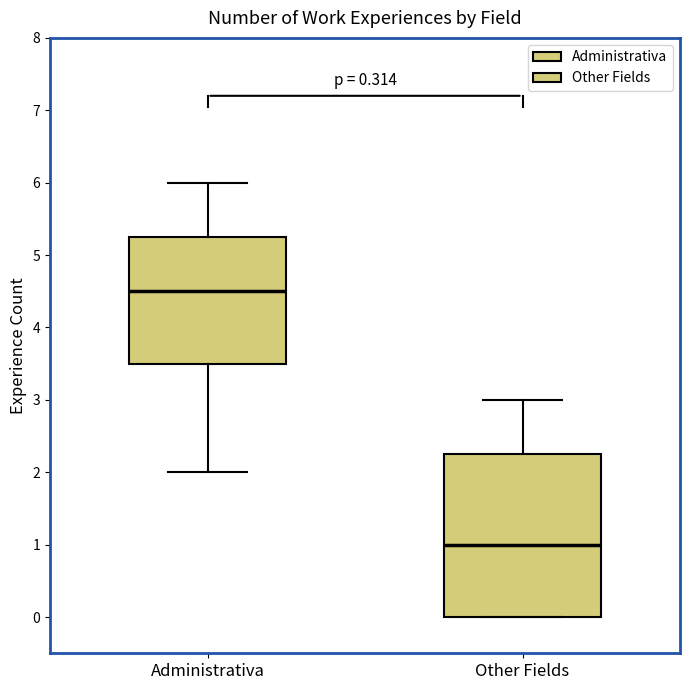

Comparing the boxes themselves (not the whiskers), which one is the tallest?

Other Fields